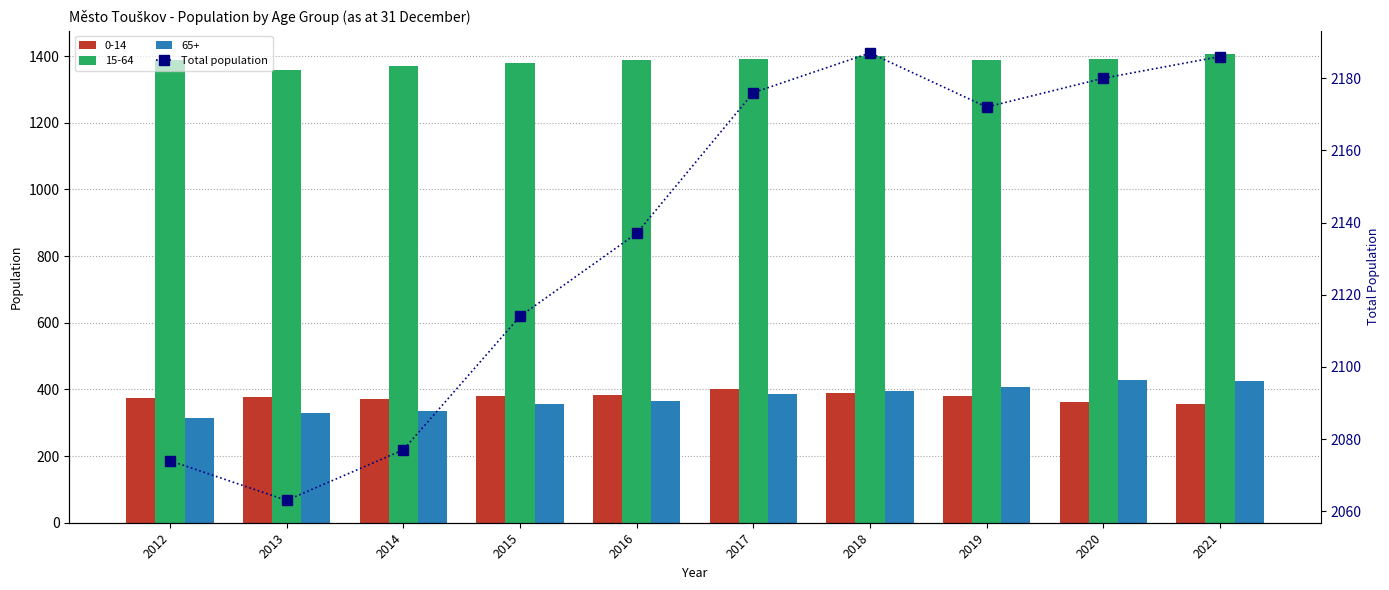

The chart shows a value of 2172 at 2019. True or false?

True